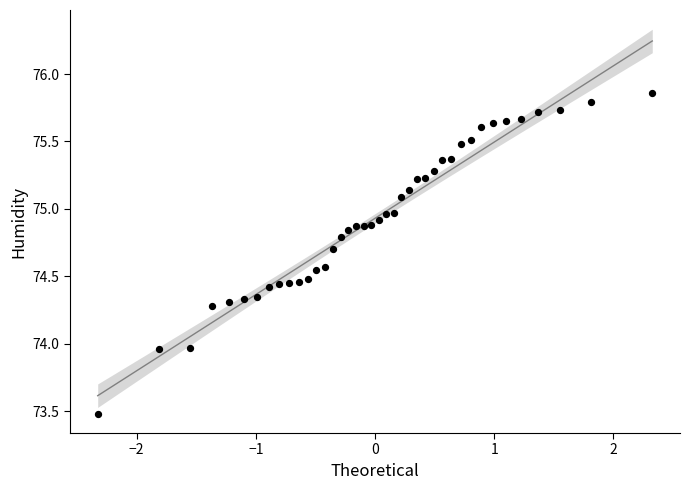

What is the range of X values (max minus min)?

4.7